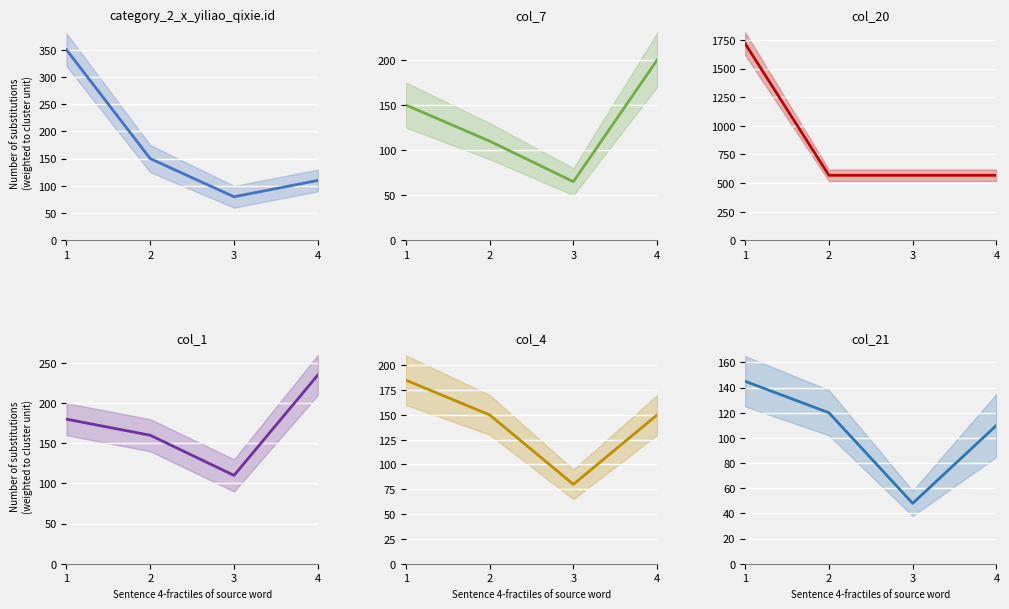

At which category does col_1 reach its first local valley?

3